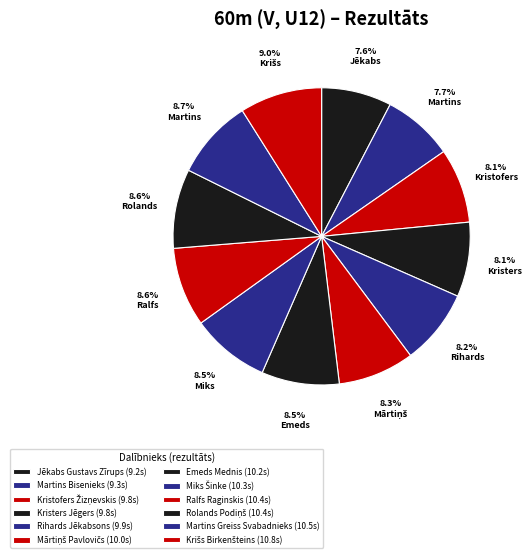

Is the sum of Kristers Jēgers and Jēkabs Gustavs Zīrups greater than half?

No